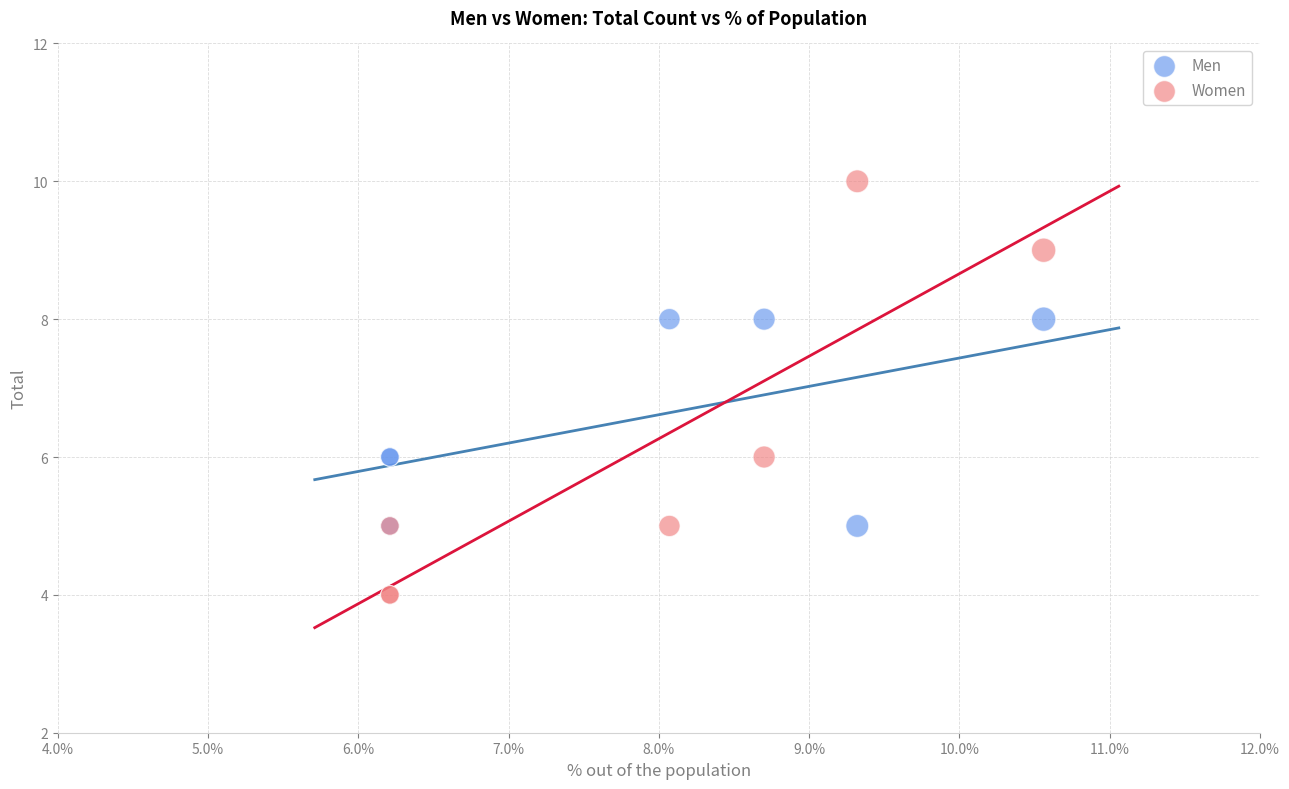

Which series contains the highest Y value?

Women